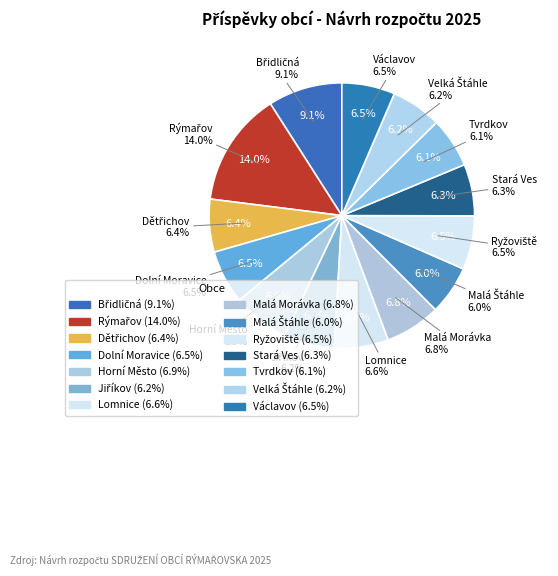

The Malá Štáhle slice represents 1% of the pie. True or false?

False